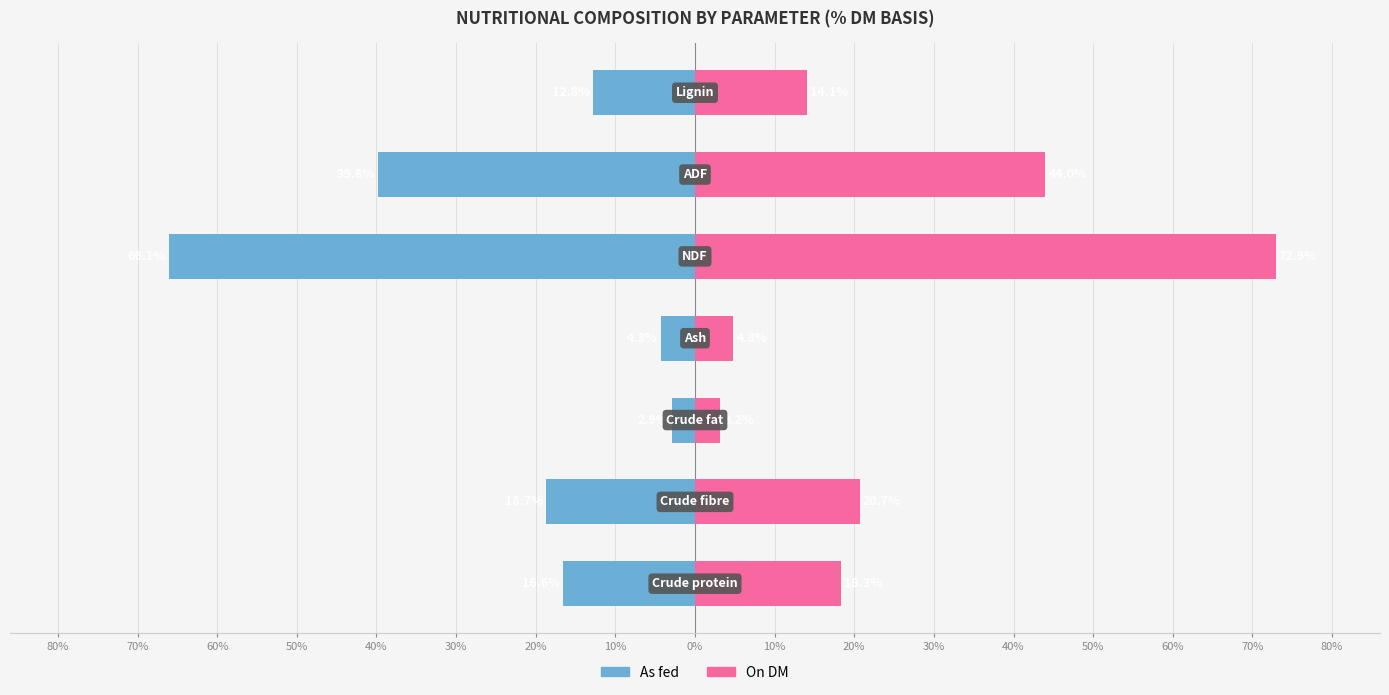

What is the sum of the As fed values at 10% and 30%?

-19.5